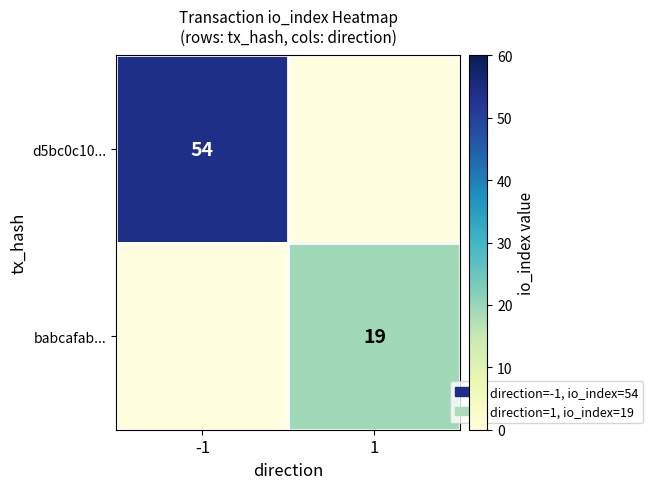

The babcafab... series shows 34 at 1. True or false?

False